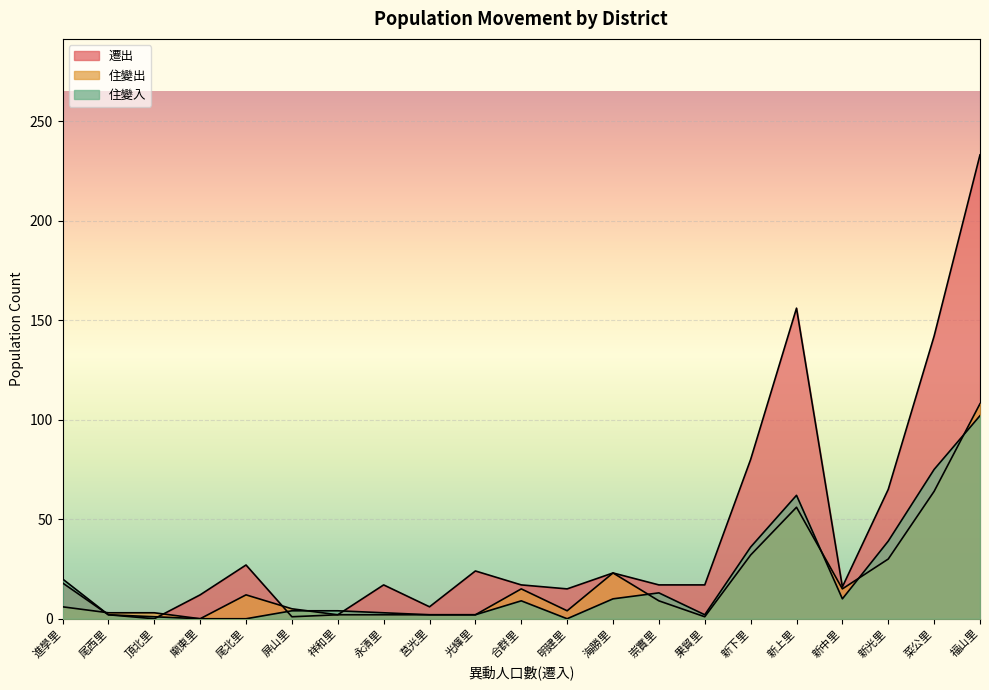

What is the sum of the 遷出 values at 頂北里 and 新光里?

65